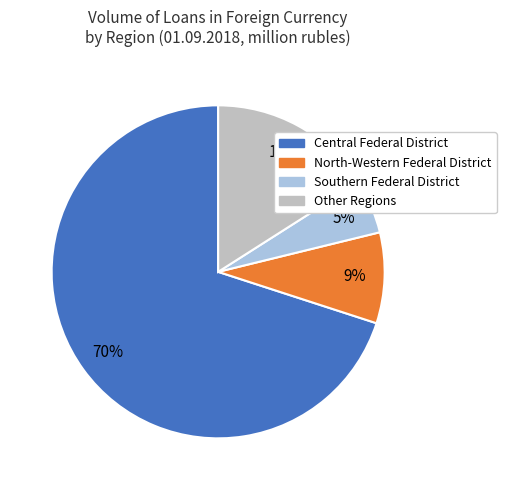

Combined, do Other Regions and Central Federal District account for over 50%?

Yes